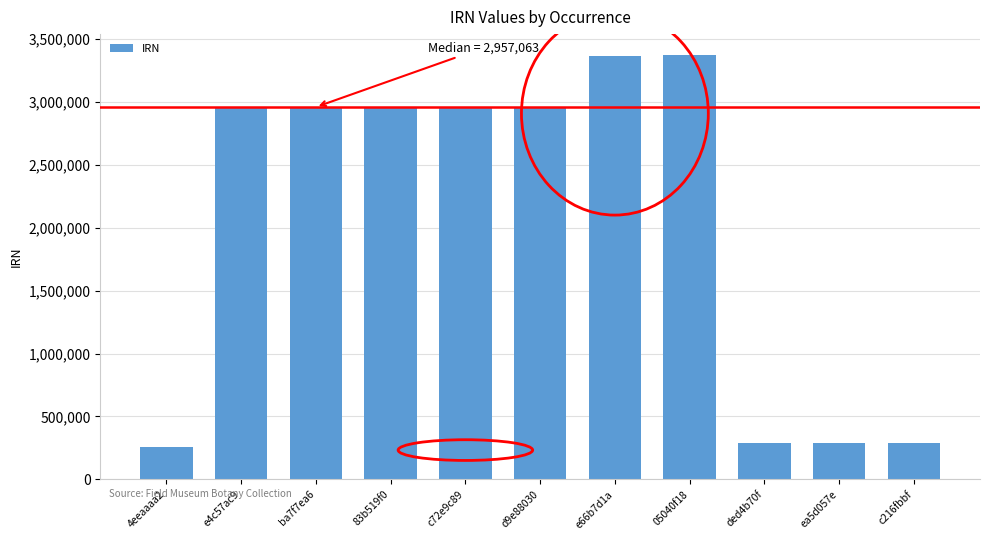

What is the maximum value shown in the chart?

3367728